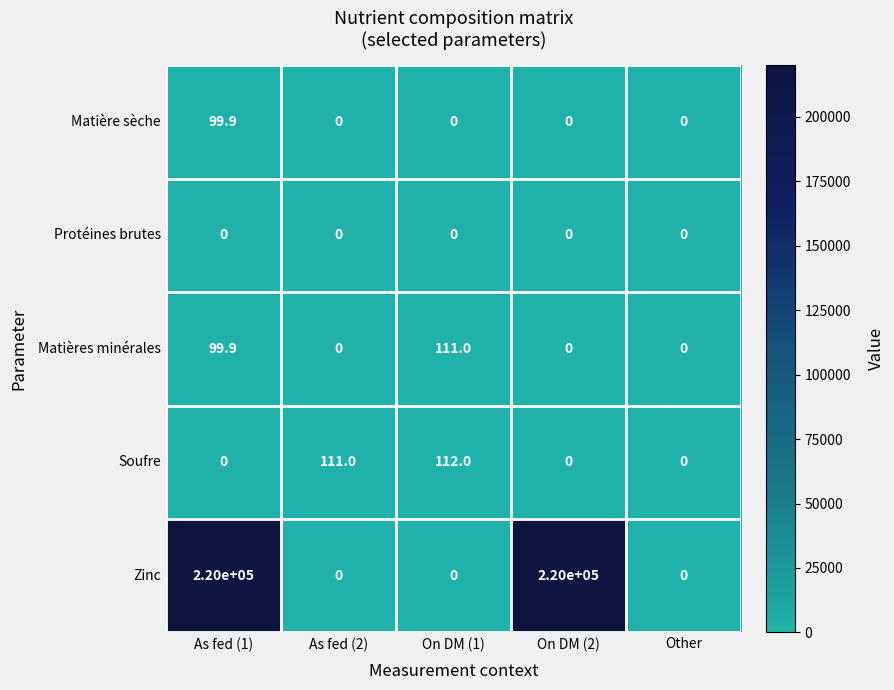

What is the total value across all series at As fed (1)?

220199.8